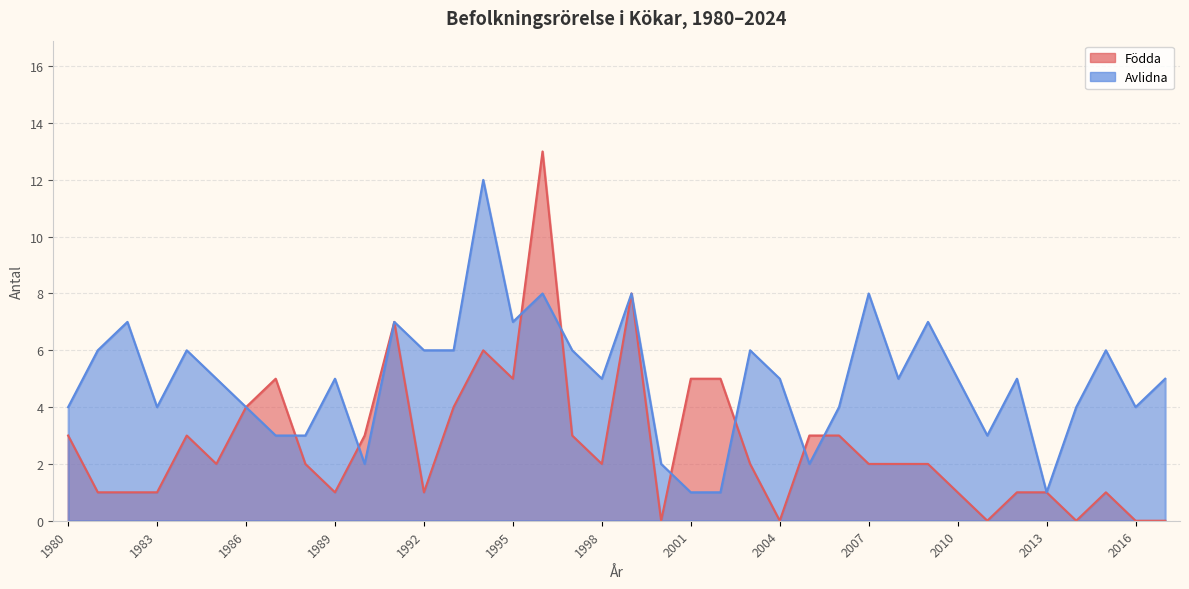

The value of Avlidna at 2016 is 4. True or false?

True